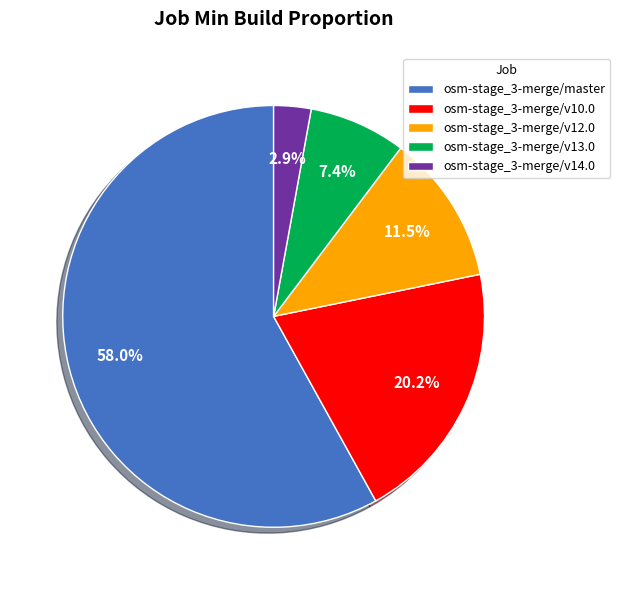

To the nearest percent, what is the combined percentage of osm-stage_3-merge/v13.0 and osm-stage_3-merge/v10.0?

28%